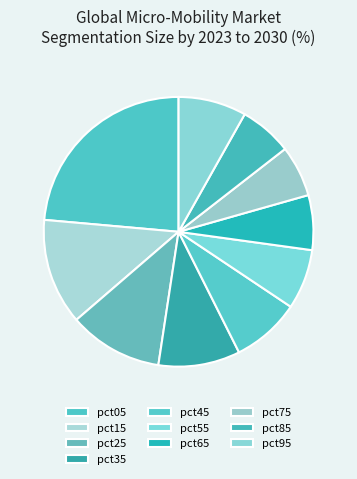

True or false: pct85 accounts for 6% of the total.

True